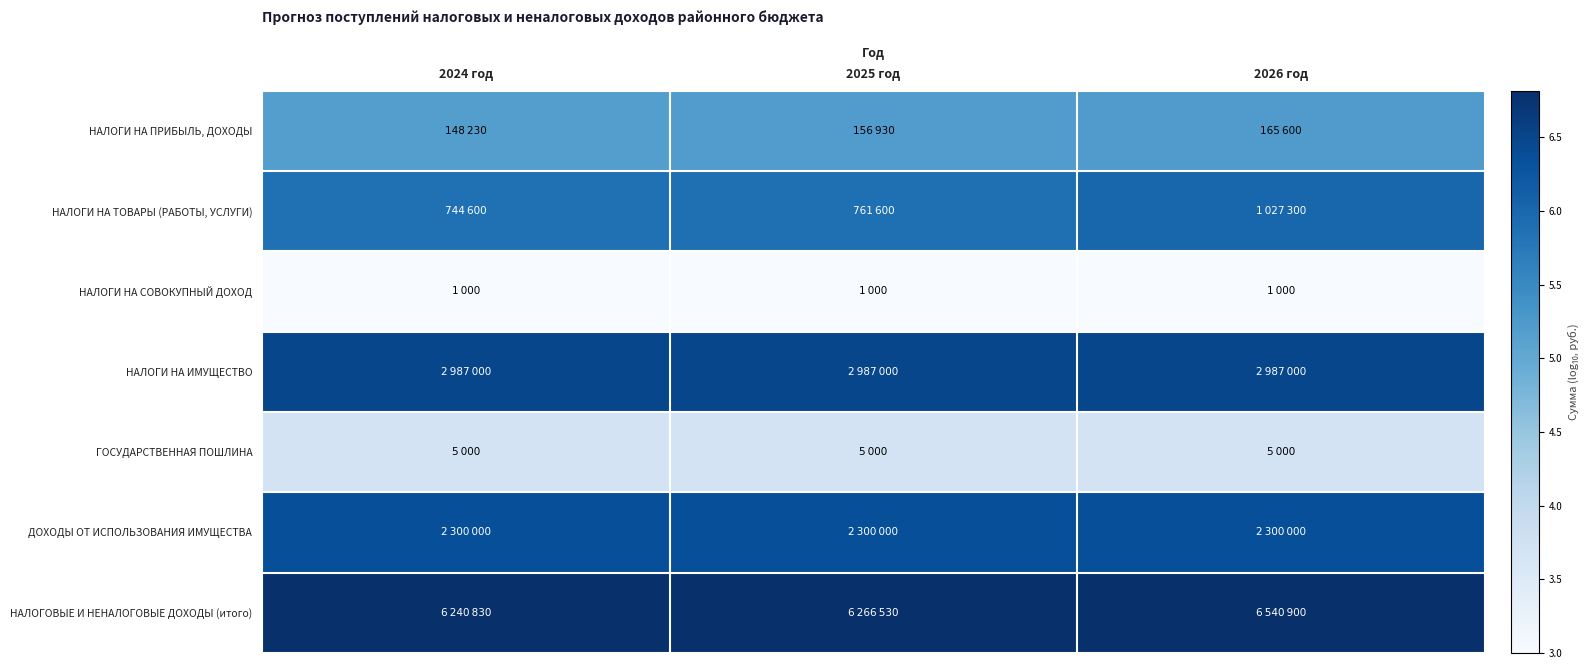

Reading left to right, what are all the values shown in this chart?

НАЛОГИ НА ПРИБЫЛЬ, ДОХОДЫ: 2024 год=5.2	2025 год=5.2	2026 год=5.2
НАЛОГИ НА ТОВАРЫ (РАБОТЫ, УСЛУГИ): 2024 год=5.9	2025 год=5.9	2026 год=6.0
НАЛОГИ НА СОВОКУПНЫЙ ДОХОД: 2024 год=3.0	2025 год=3.0	2026 год=3.0
НАЛОГИ НА ИМУЩЕСТВО: 2024 год=6.5	2025 год=6.5	2026 год=6.5
ГОСУДАРСТВЕННАЯ ПОШЛИНА: 2024 год=3.7	2025 год=3.7	2026 год=3.7
ДОХОДЫ ОТ ИСПОЛЬЗОВАНИЯ ИМУЩЕСТВА: 2024 год=6.4	2025 год=6.4	2026 год=6.4
НАЛОГОВЫЕ И НЕНАЛОГОВЫЕ ДОХОДЫ (итого): 2024 год=6.8	2025 год=6.8	2026 год=6.8